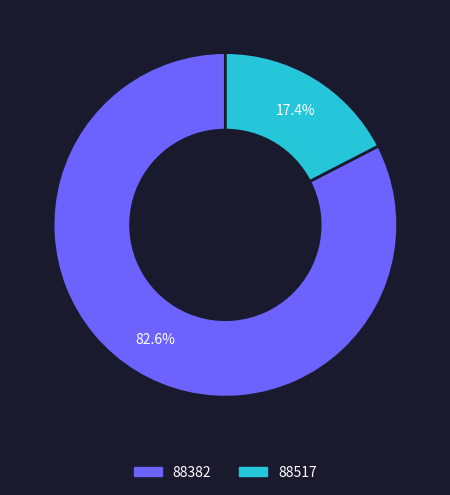

Is there a majority slice in this chart?

Yes